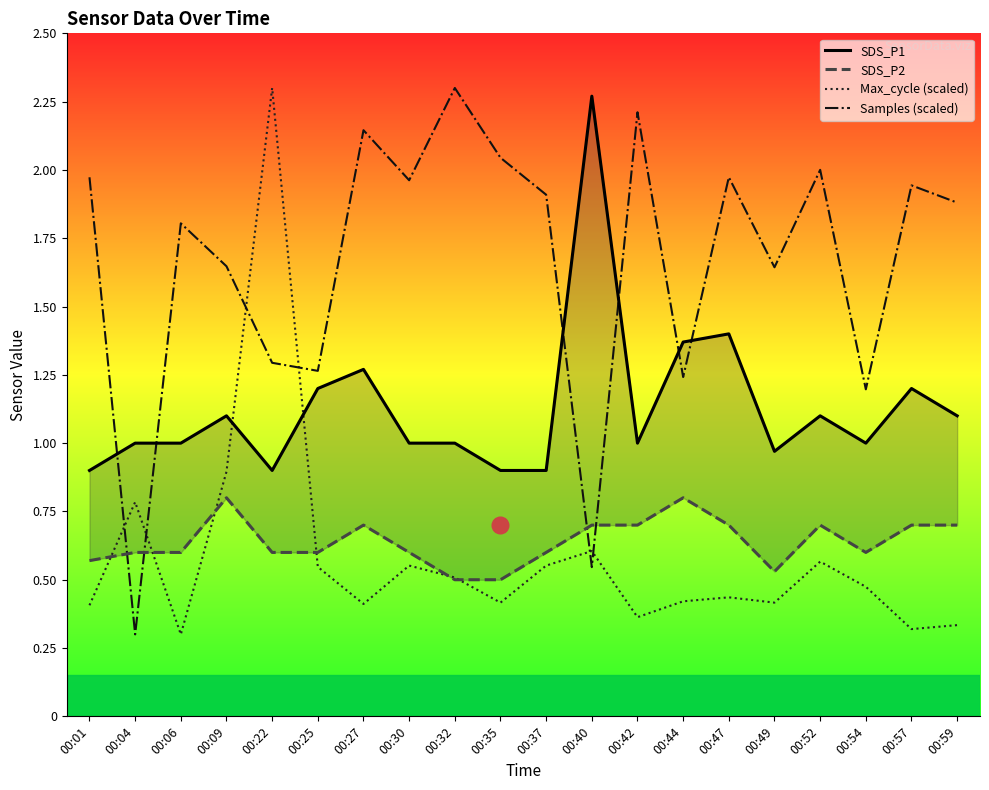

At which label is SDS_P1 closest to 1?

00:04